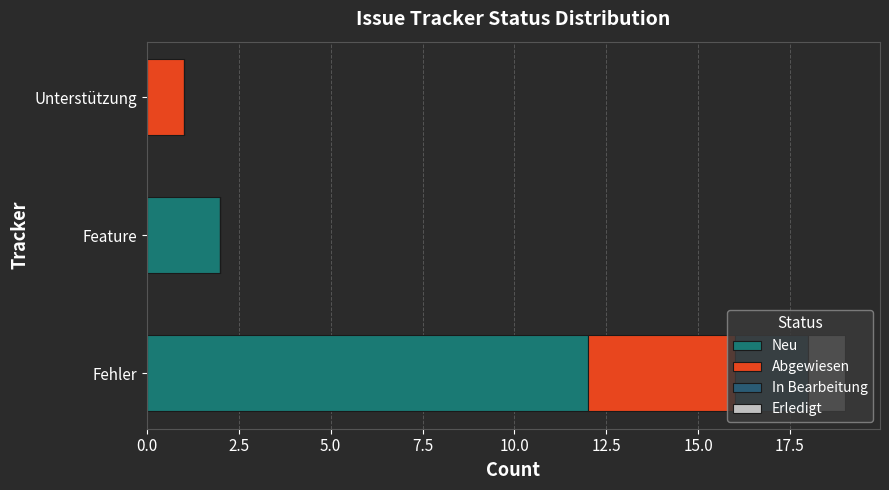

Which series has the largest total across all categories?

Neu